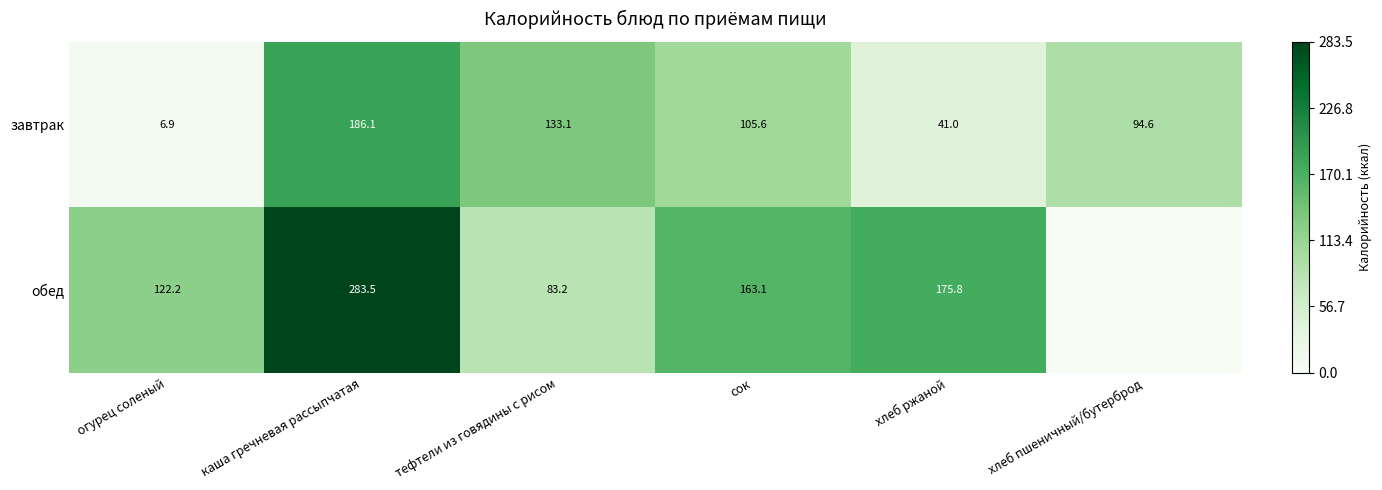

Is the value of завтрак at хлеб ржаной greater than the value of обед at огурец соленый?

No